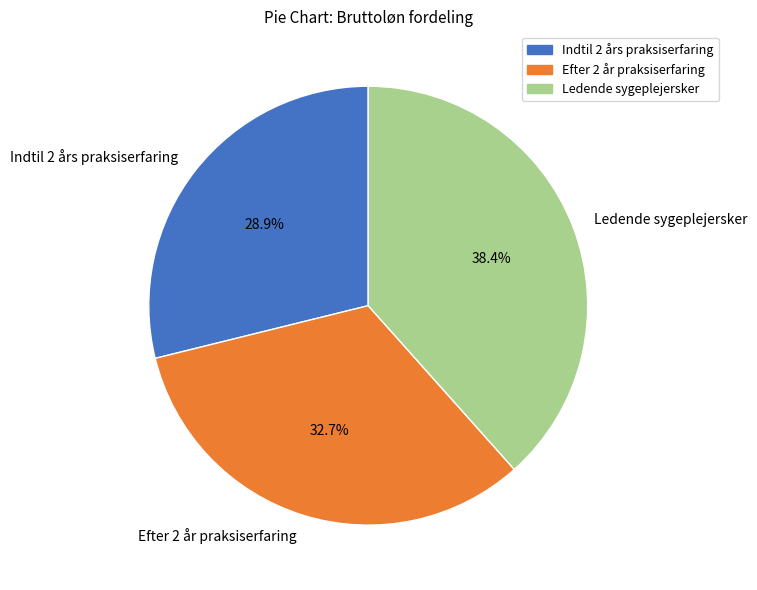

To the nearest percent, what is the difference between the Efter 2 år praksiserfaring and Ledende sygeplejersker slice percentages?

6%